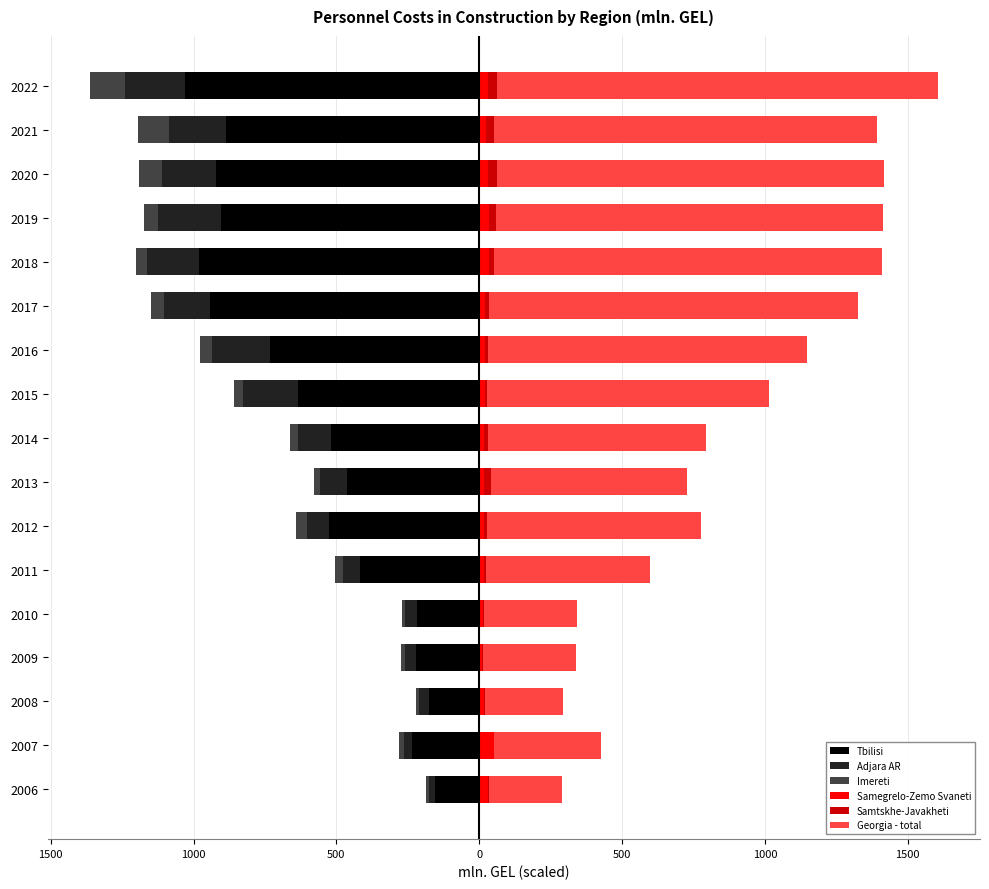

Reading left to right, list all the values displayed in this chart.

Tbilisi: -15.5	-23.5	-17.5	-22.1	-21.8	-41.9	-52.7	-46.4	-52.0	-63.3	-73.4	-94.2	-98.2	-90.4	-92.1	-88.8	-103.1
Adjara AR: -2.1	-2.7	-3.5	-4.0	-4.0	-5.7	-7.6	-9.3	-11.3	-19.3	-20.2	-16.2	-17.9	-22.0	-19.0	-19.7	-20.9
Imereti: -1.1	-1.8	-1.0	-1.2	-1.1	-2.8	-3.7	-2.1	-2.8	-3.4	-4.1	-4.5	-4.0	-5.0	-7.9	-10.8	-12.2
Samegrelo-Zemo Svaneti: 3.1	5.1	1.7	1.1	1.3	1.6	1.7	1.7	1.7	1.9	2.0	1.9	3.5	3.4	3.2	2.3	3.1
Samtskhe-Javakheti: 0.4	0.2	0.5	0.2	0.6	0.8	1.1	2.3	1.3	0.8	1.2	1.5	1.7	2.6	2.9	2.7	3.0
Georgia - total: 25.6	37.2	27.2	32.5	32.4	57.4	74.8	68.8	76.5	98.8	111.5	129.4	135.6	135.2	135.6	134.0	154.4